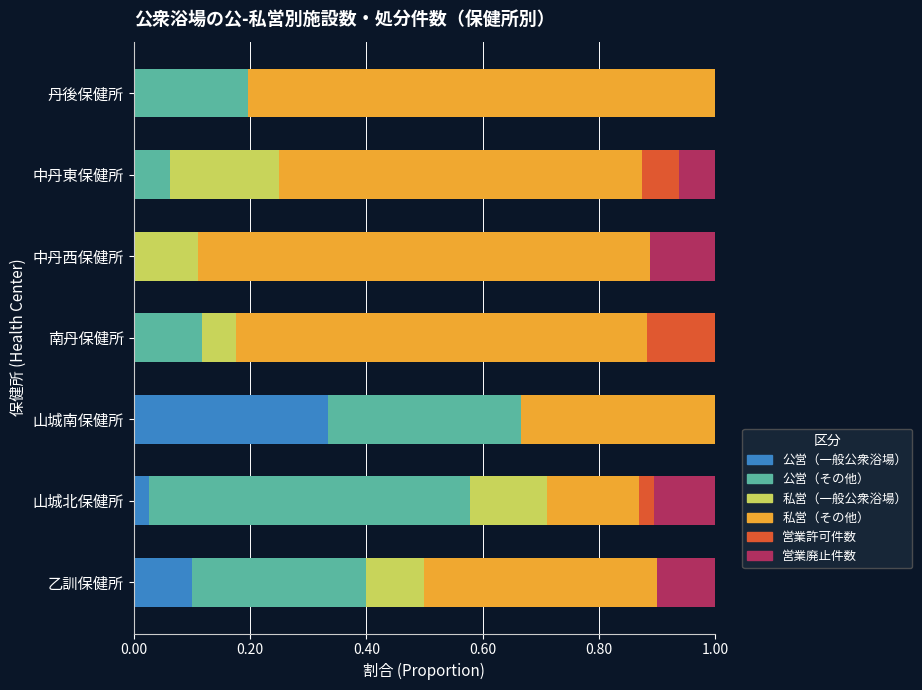

What is the total value across all series at 中丹東保健所?

1.0